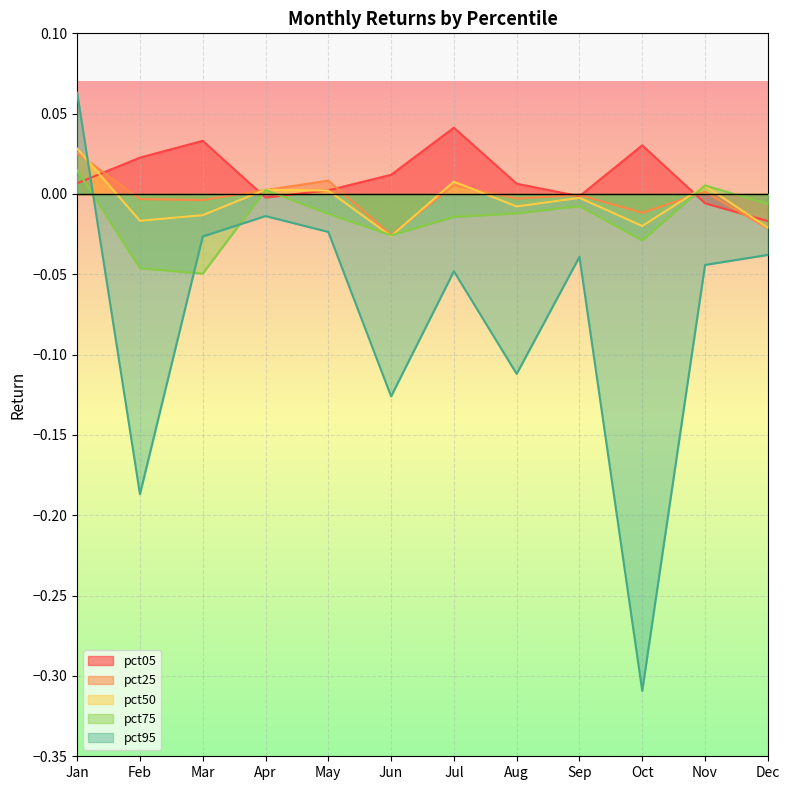

How many data points in pct05 are above 0?

8